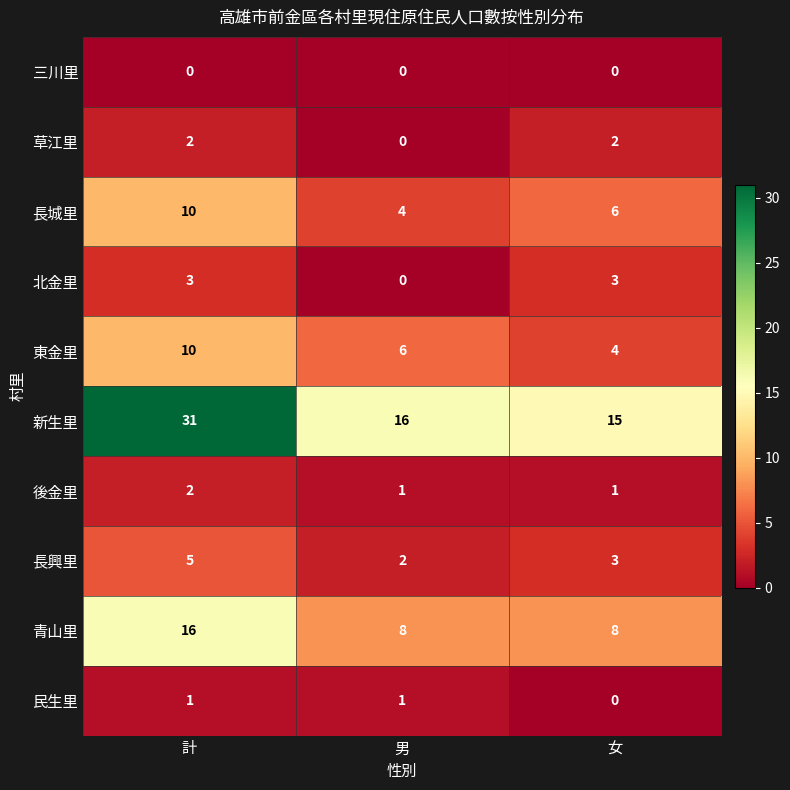

How many distinct data groups are displayed?

10